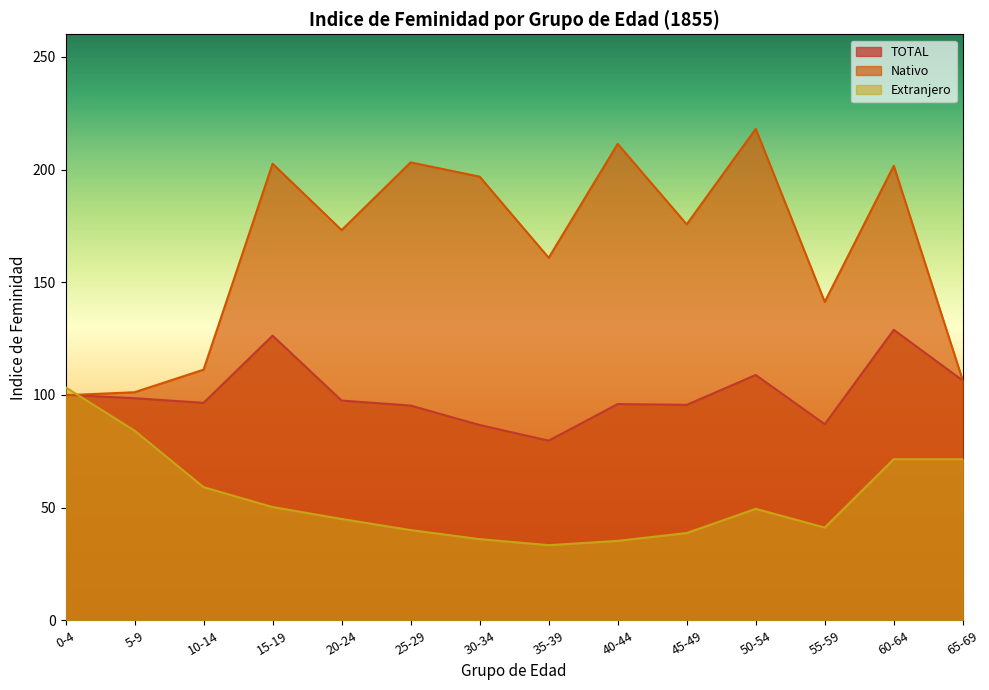

How many series are shown in this chart?

3